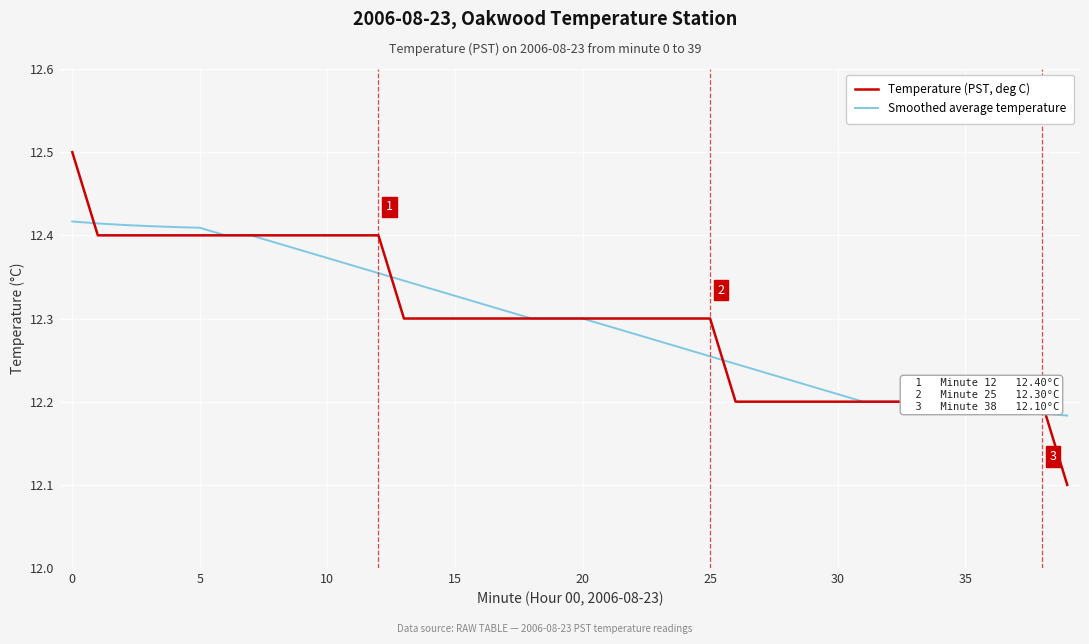

What is the difference between the second highest and minimum values in the Temperature (PST, deg C) series?

0.3